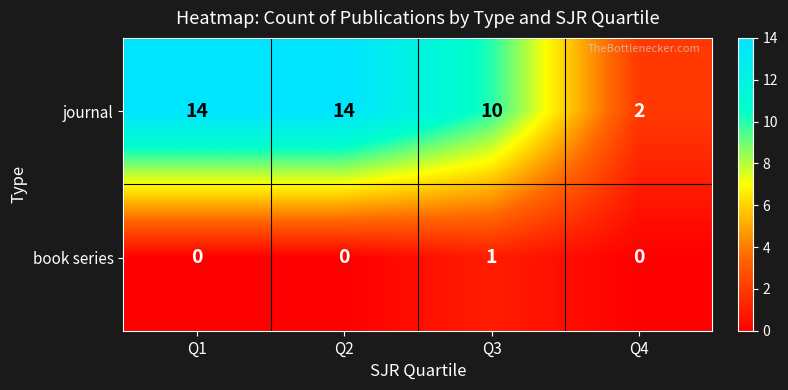

What is the difference between the journal values at Q3 and Q2?

4